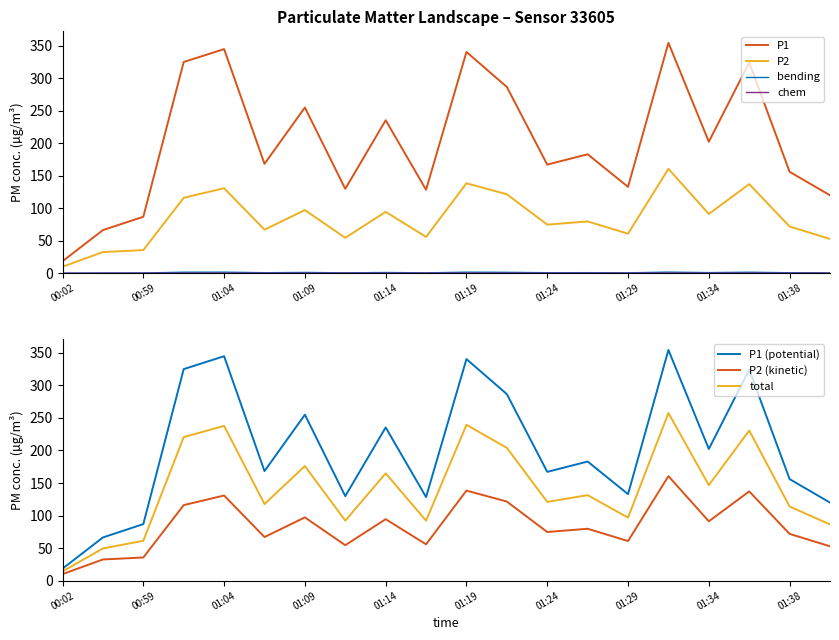

True or false: P1 and P2 cross at least once.

False